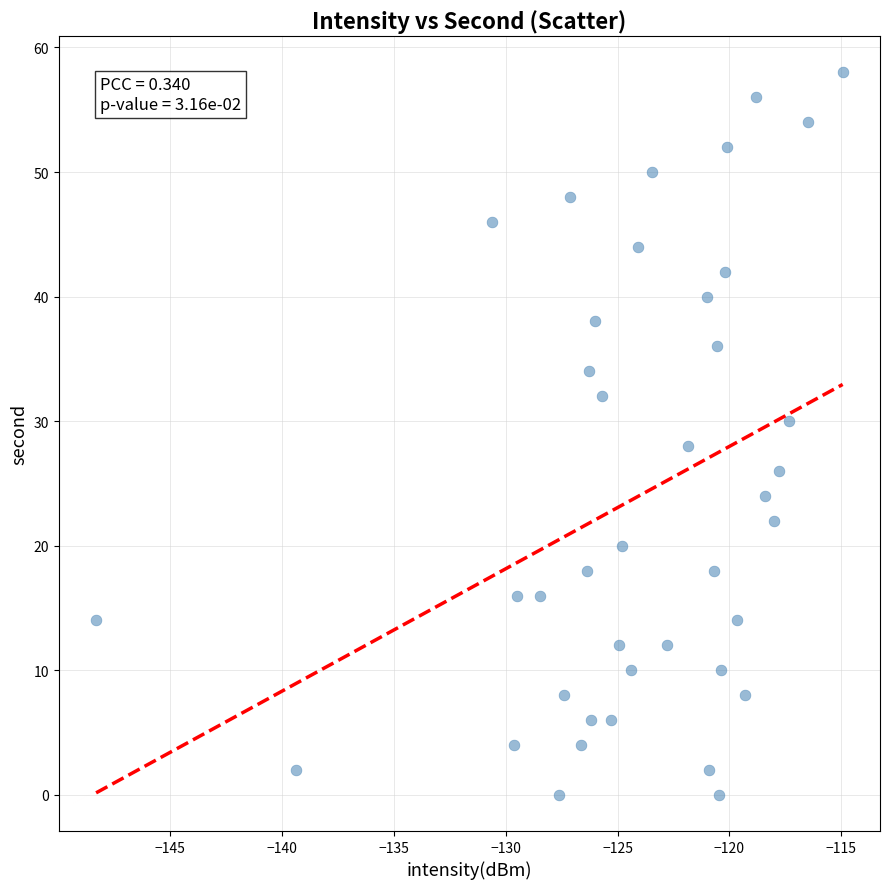

What is the range of Y values (max minus min)?

58